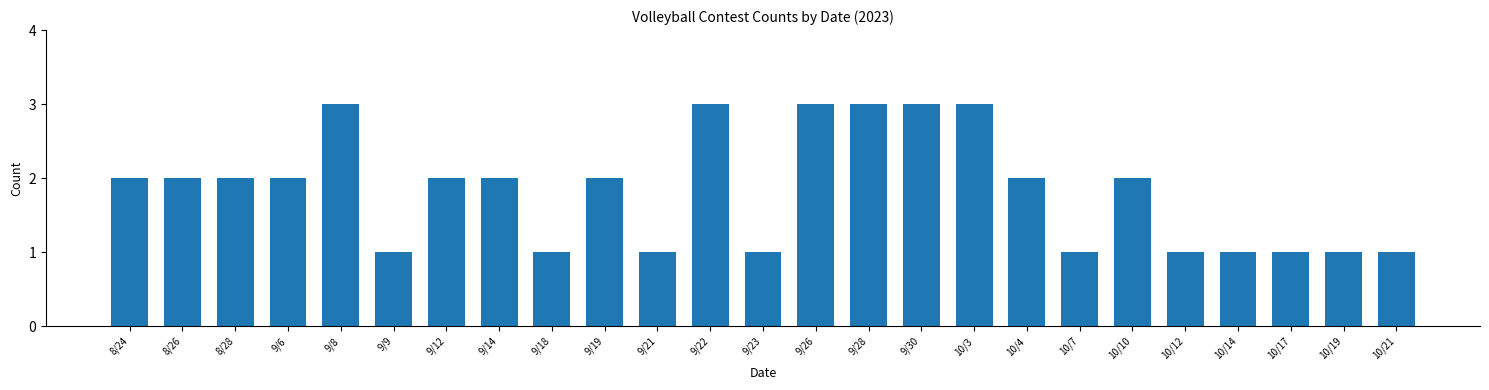

Reading left to right, what are all the values shown in this chart?

8/24=2	8/26=2	8/28=2	9/6=2	9/8=3	9/9=1	9/12=2	9/14=2	9/18=1	9/19=2	9/21=1	9/22=3	9/23=1	9/26=3	9/28=3	9/30=3	10/3=3	10/4=2	10/7=1	10/10=2	10/12=1	10/14=1	10/17=1	10/19=1	10/21=1